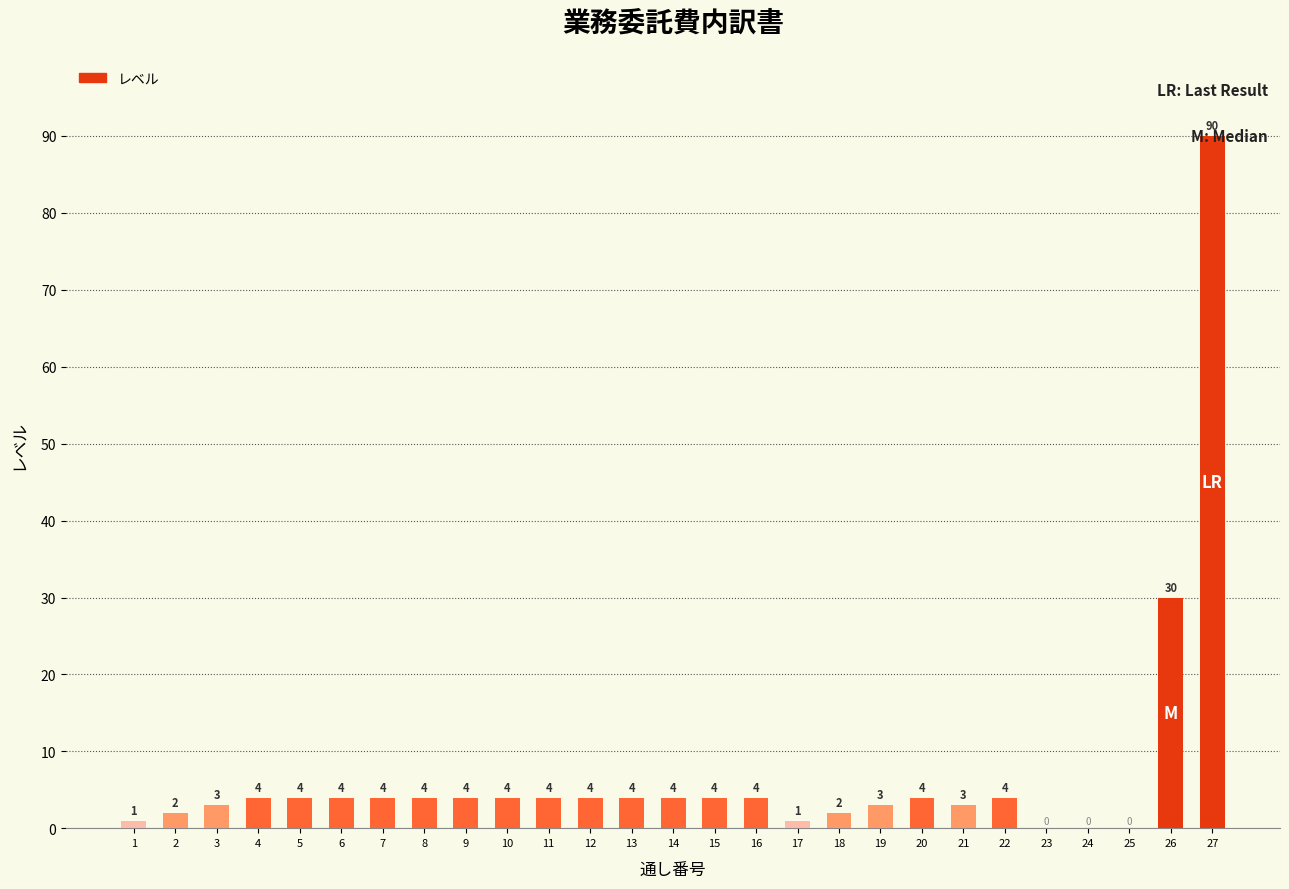

The chart shows a value of 1 at 7. True or false?

False